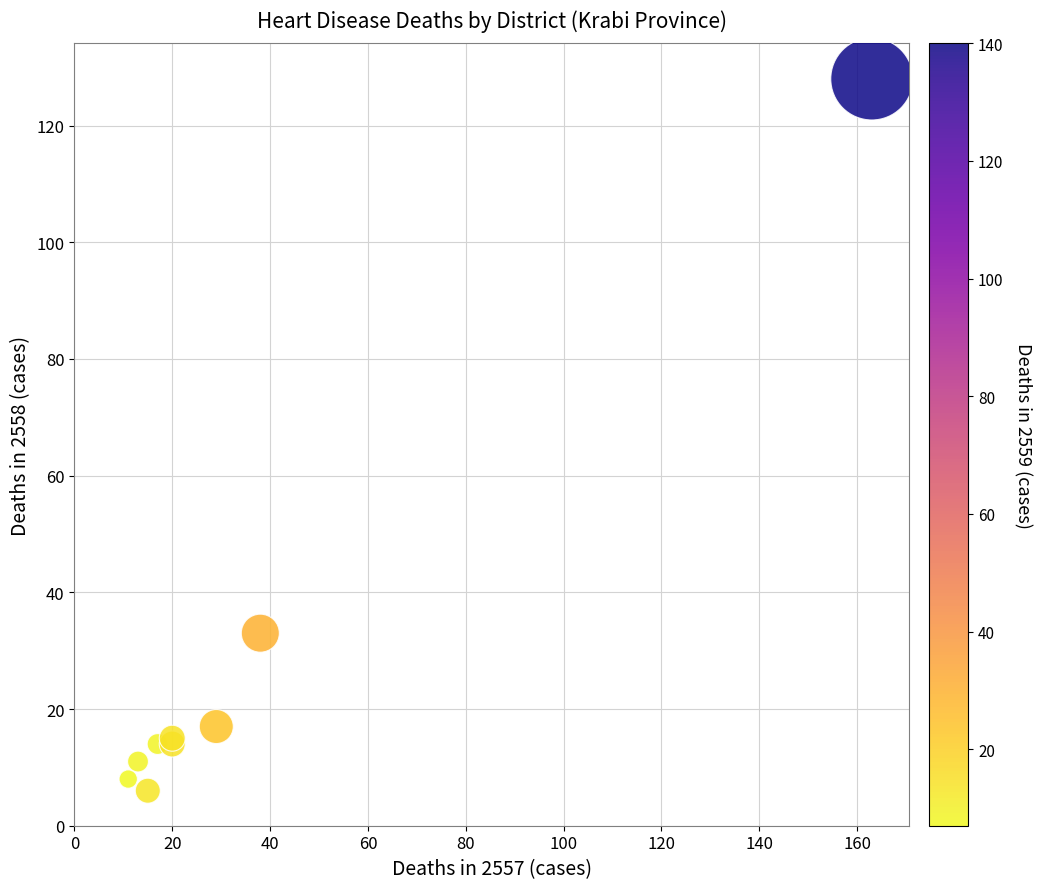

What Y value in the scatter plot is closest to 67?

33